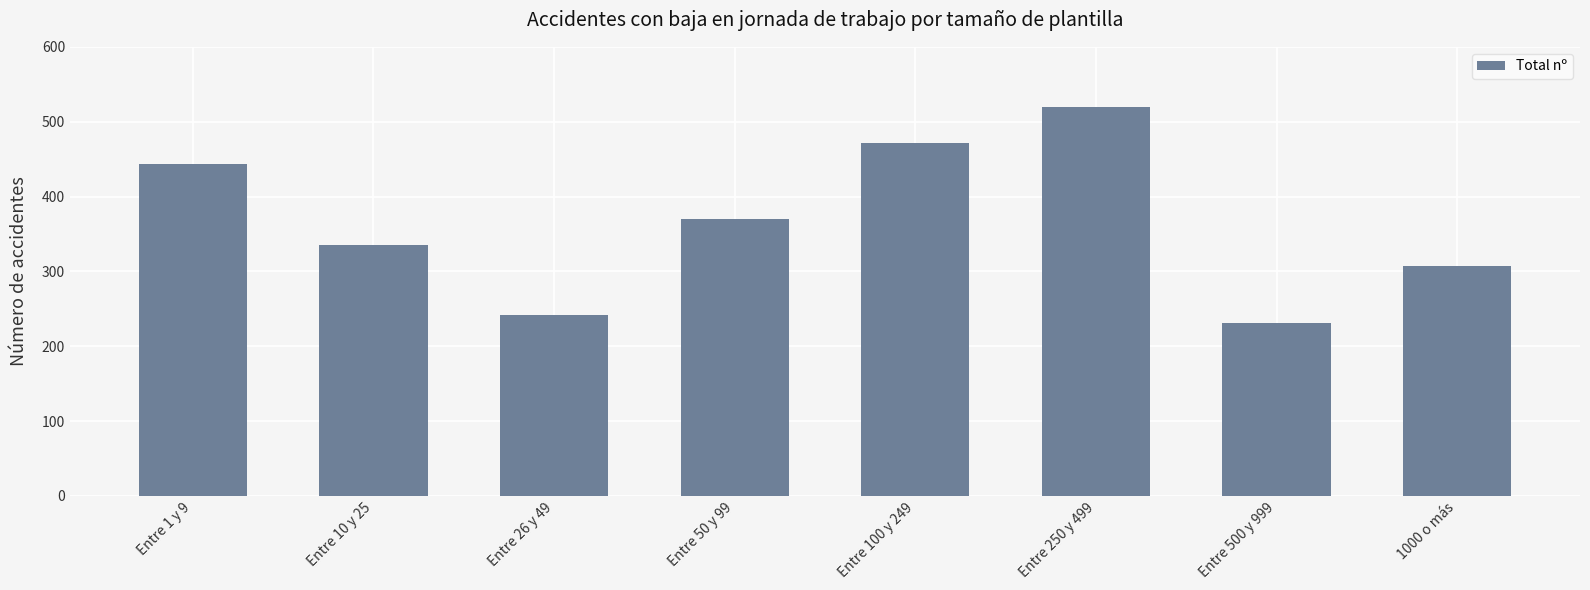

Reading left to right, extract all data points from this chart.

443	335	241	370	472	520	231	307